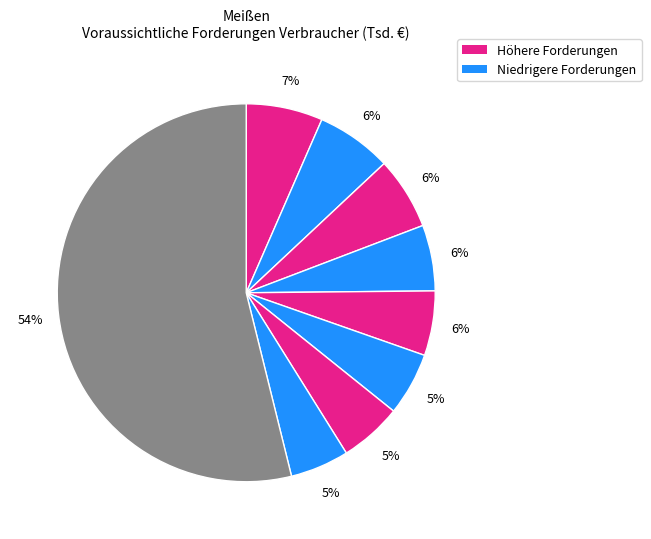

How many slices are in this pie chart?

9